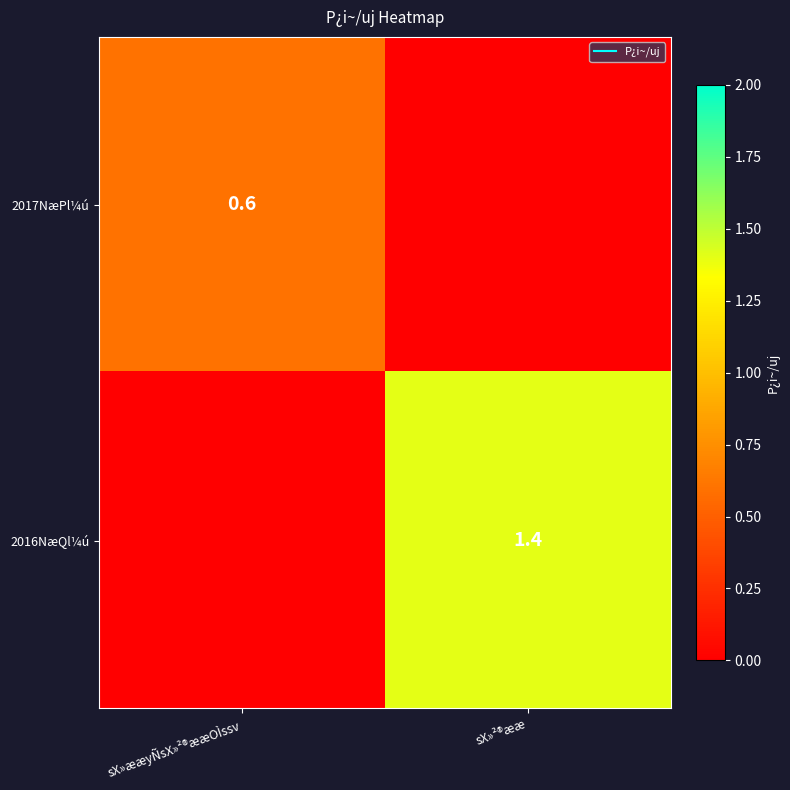

What is the average value of the 2016NæQl¼ú series?

0.7